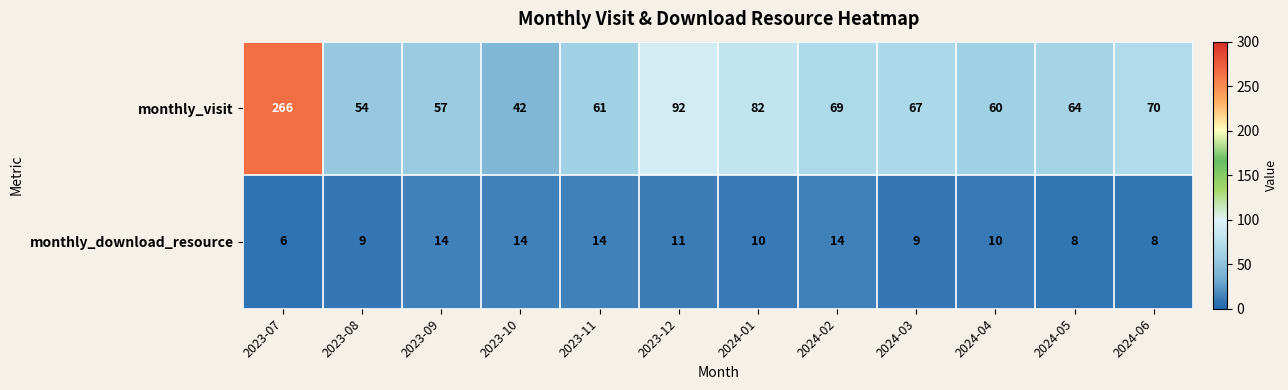

Rank the series by their average value, from highest to lowest.

monthly_visit, monthly_download_resource